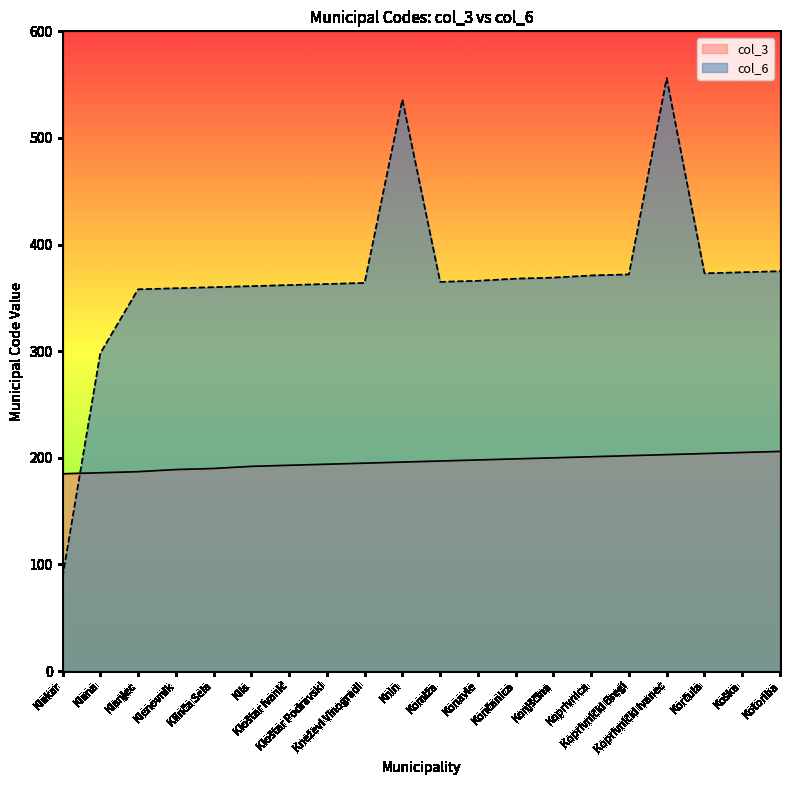

Which series ends up on top after the final intersection of col_3 and col_6?

col_6